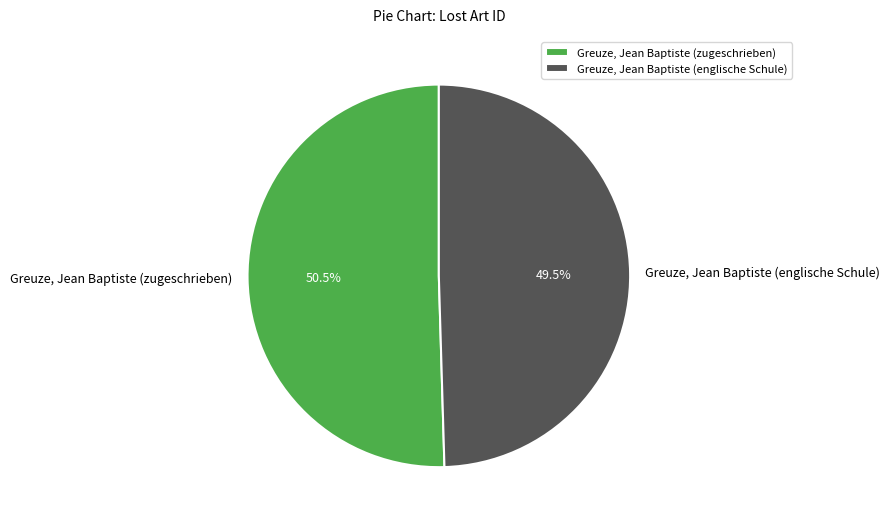

Which has a higher value, Greuze, Jean Baptiste (englische Schule) or Greuze, Jean Baptiste (zugeschrieben)?

Greuze, Jean Baptiste (zugeschrieben)